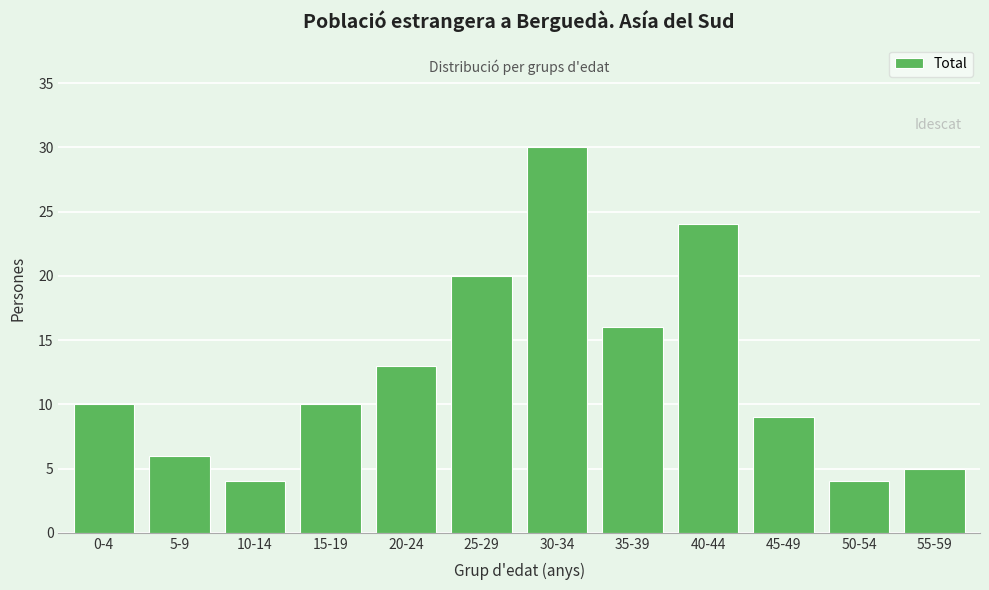

Reading left to right, list all the values displayed in this chart.

0-4=10	5-9=6	10-14=4	15-19=10	20-24=13	25-29=20	30-34=30	35-39=16	40-44=24	45-49=9	50-54=4	55-59=5